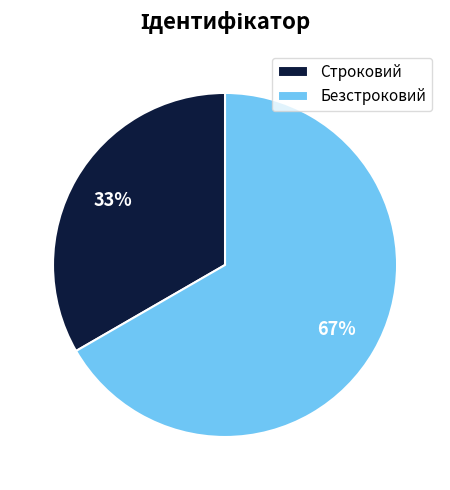

The Строковий slice represents 48% of the pie. True or false?

False